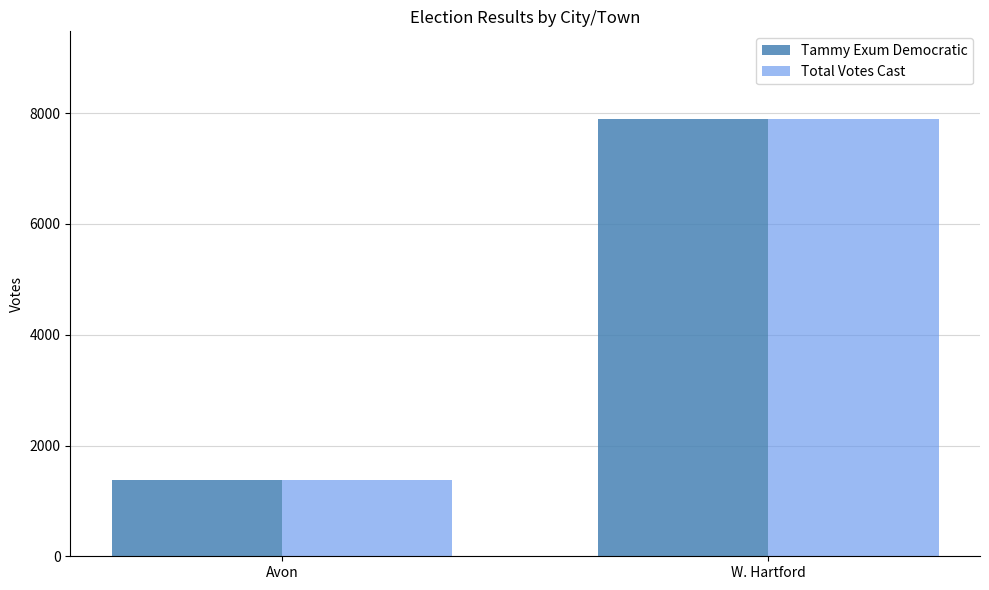

Which category has the highest value in the Tammy Exum Democratic series?

W. Hartford